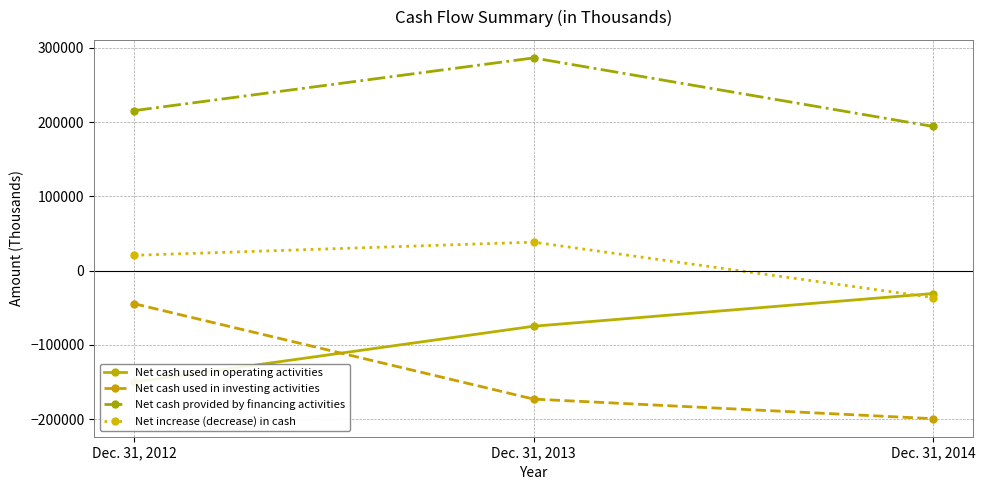

Which series changed the most between Dec. 31, 2013 and Dec. 31, 2014?

Net cash provided by financing activities